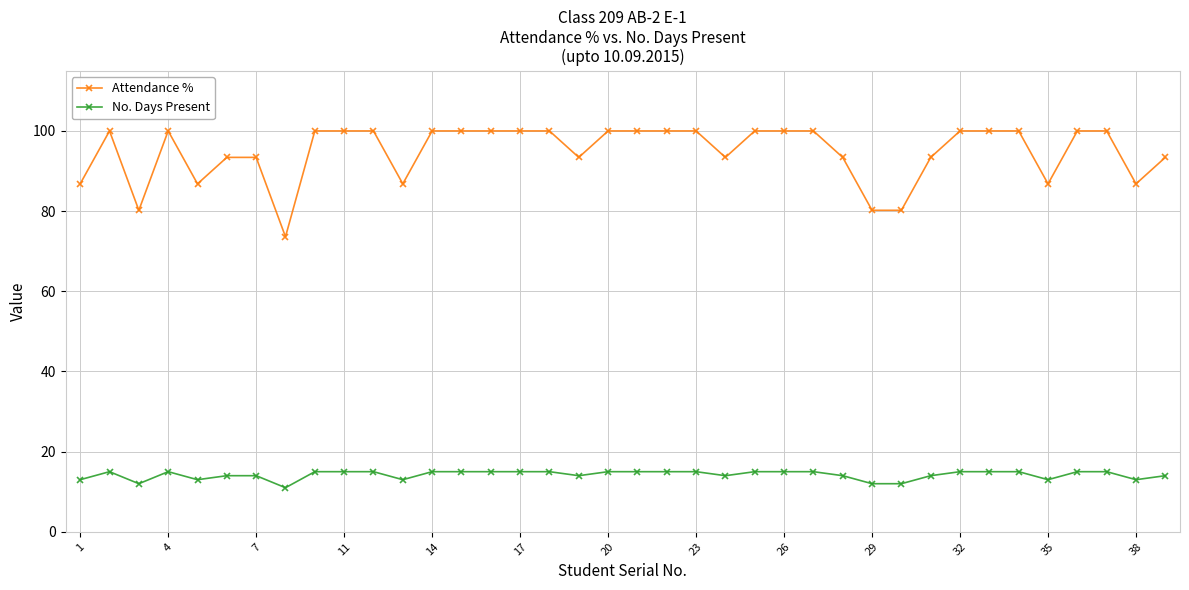

Which series has the largest total across all categories?

Attendance %